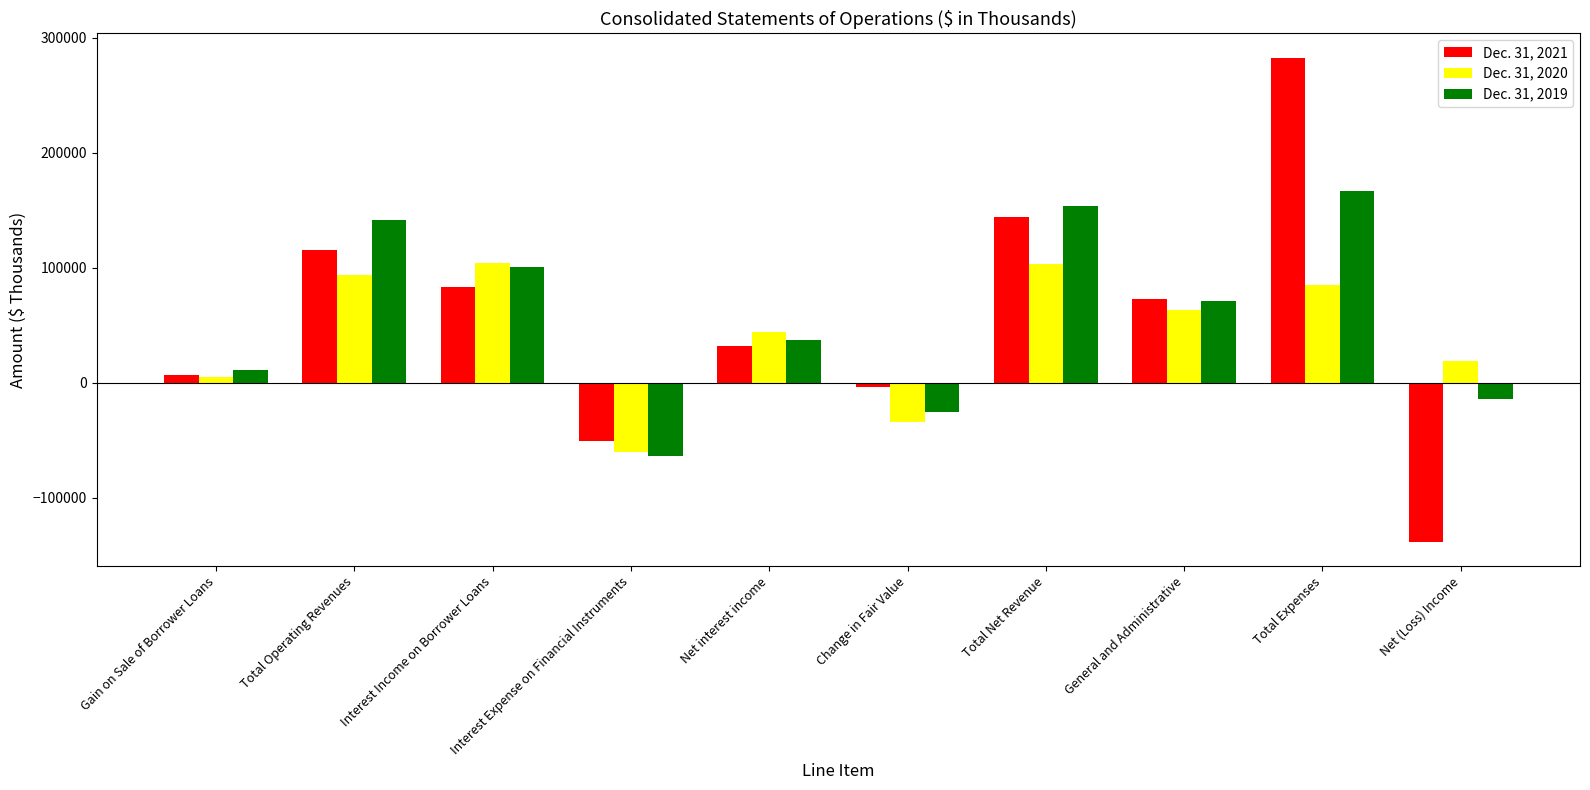

List the labels in order of Dec. 31, 2019 value, smallest first.

Interest Expense on Financial Instruments, Change in Fair Value, Net (Loss) Income, Gain on Sale of Borrower Loans, Net interest income, General and Administrative, Interest Income on Borrower Loans, Total Operating Revenues, Total Net Revenue, Total Expenses